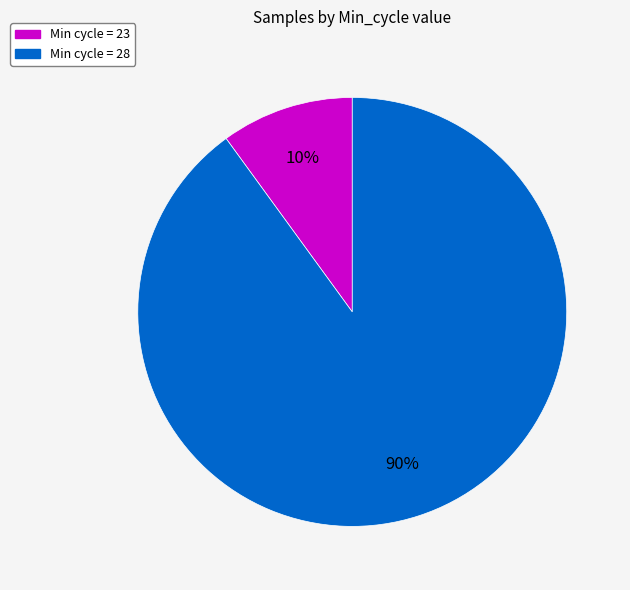

Does any single category account for the majority?

Yes